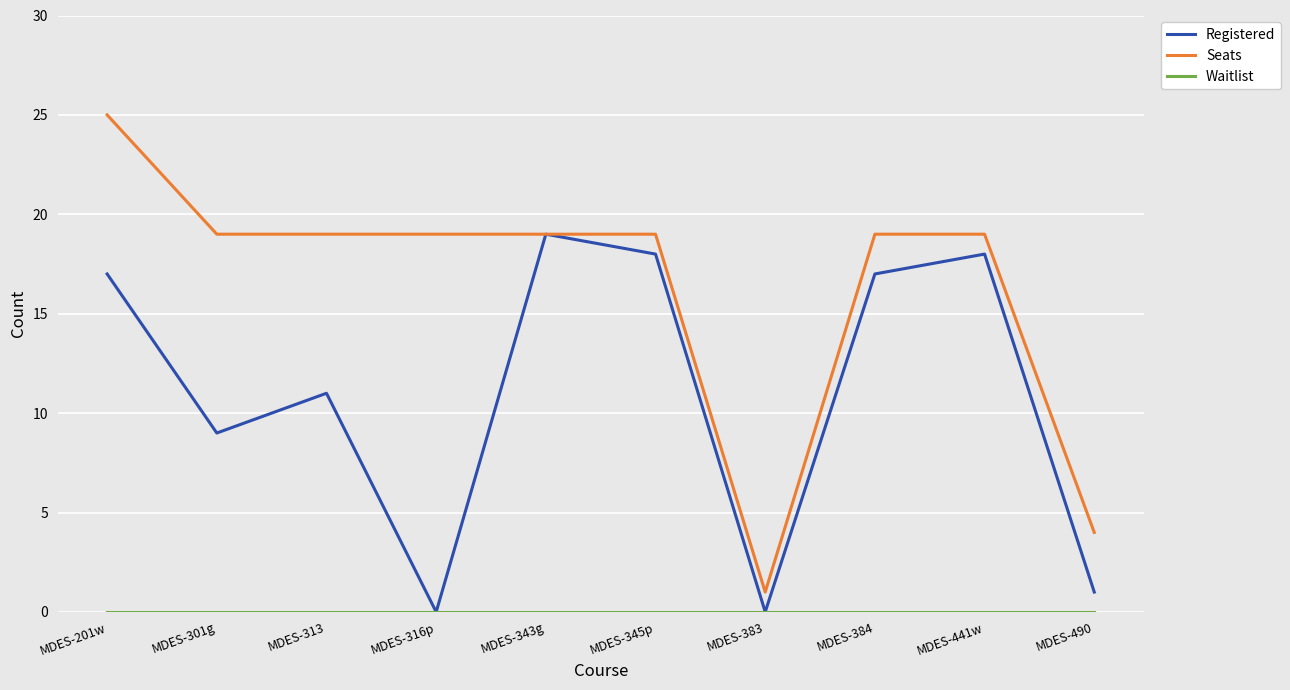

Is it true that Registered equals 6 at MDES-343g?

False